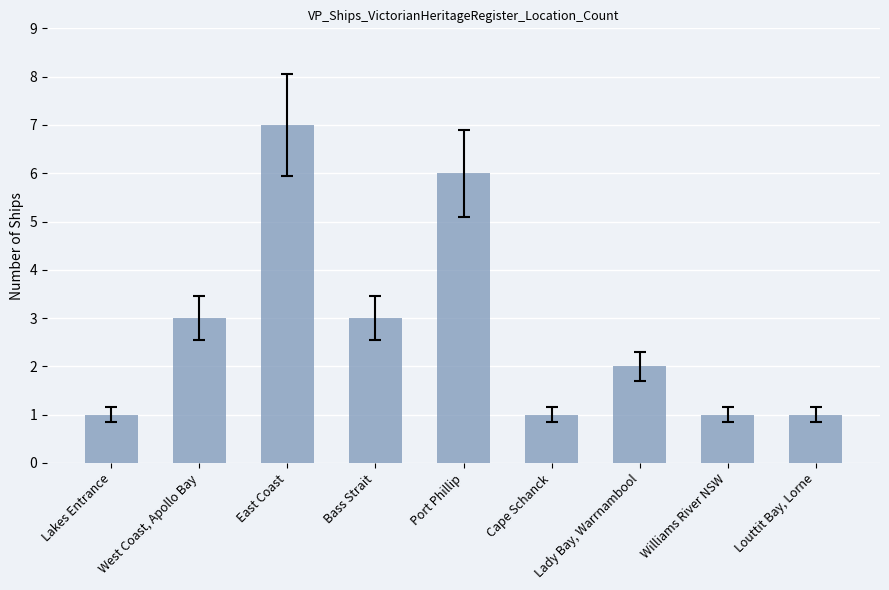

What is the label of the 1st bar from the left?

Lakes Entrance